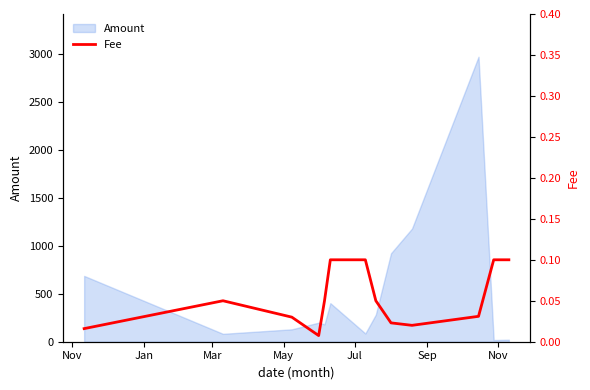

True or false: the data has more than 2 interior local peaks.

False